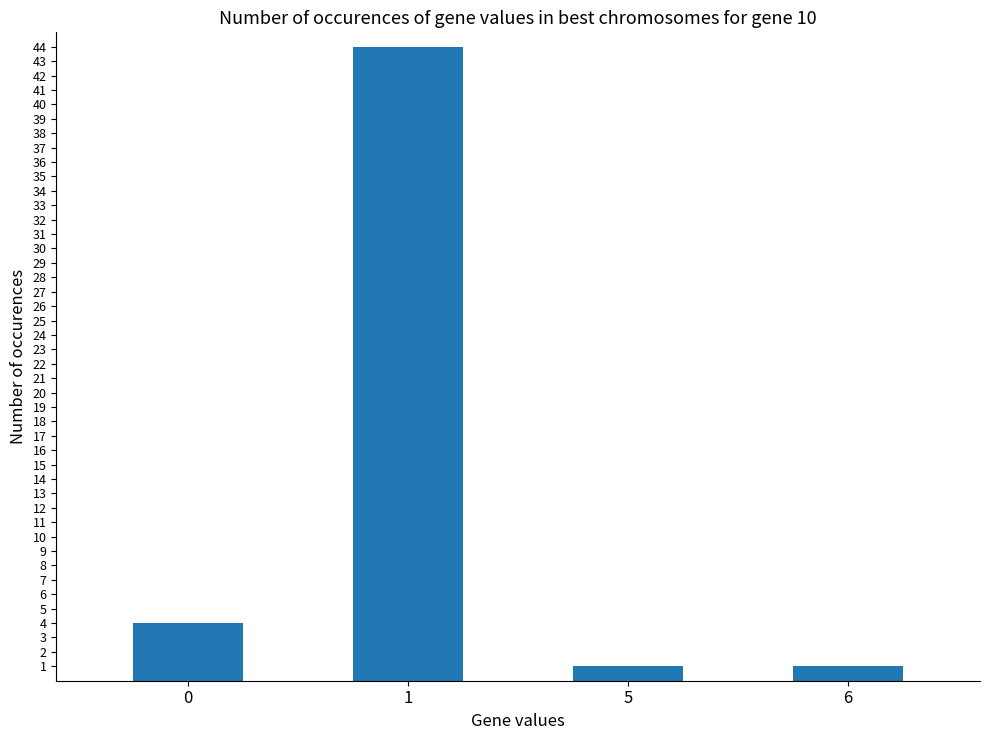

The chart shows a value of 1 at 6. True or false?

True